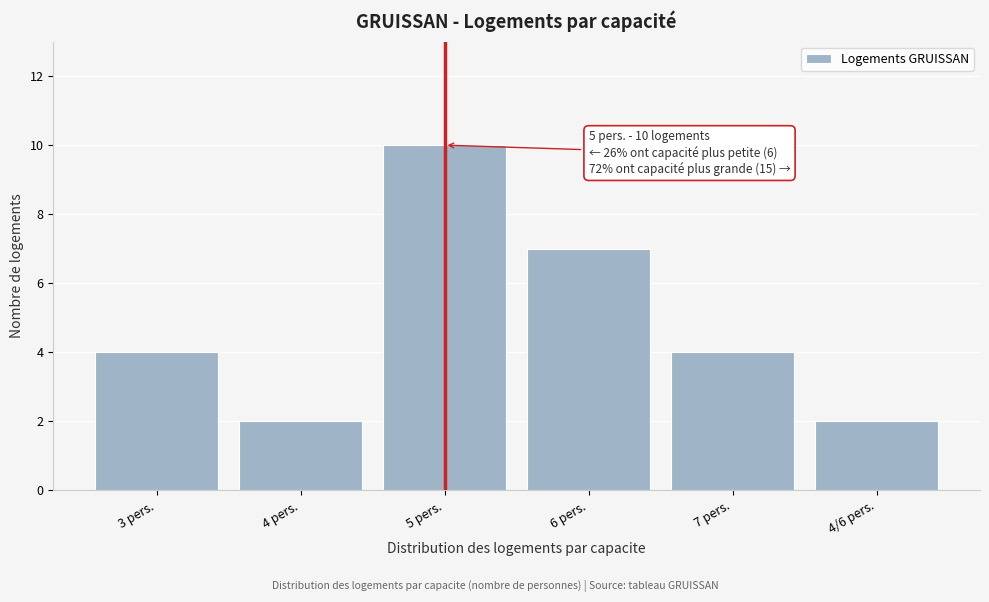

Reading left to right, list all the values displayed in this chart.

4	2	10	7	4	2